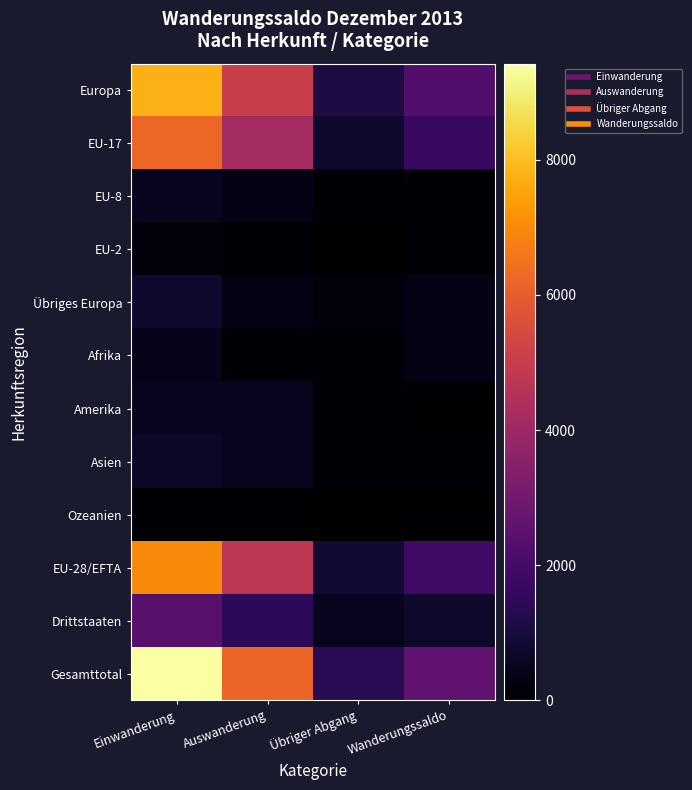

At which category does the chart reach its minimum across all series?

Wanderungssaldo